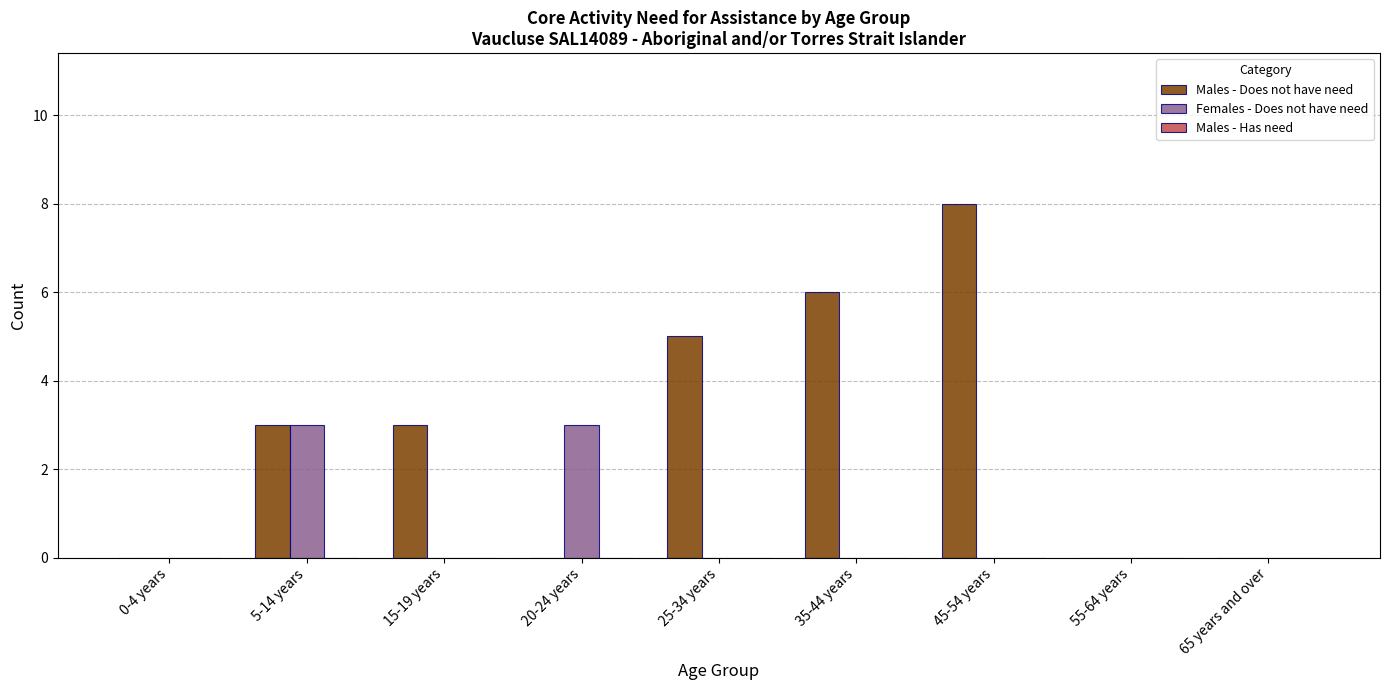

At which category is the sum across all series the highest?

45-54 years